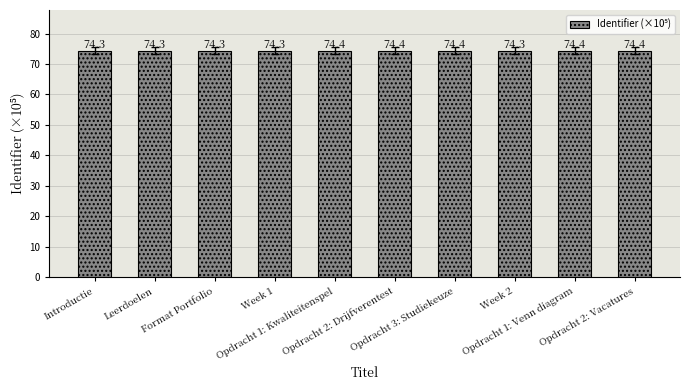

Is it true that the value at Leerdoelen is 45.2?

False